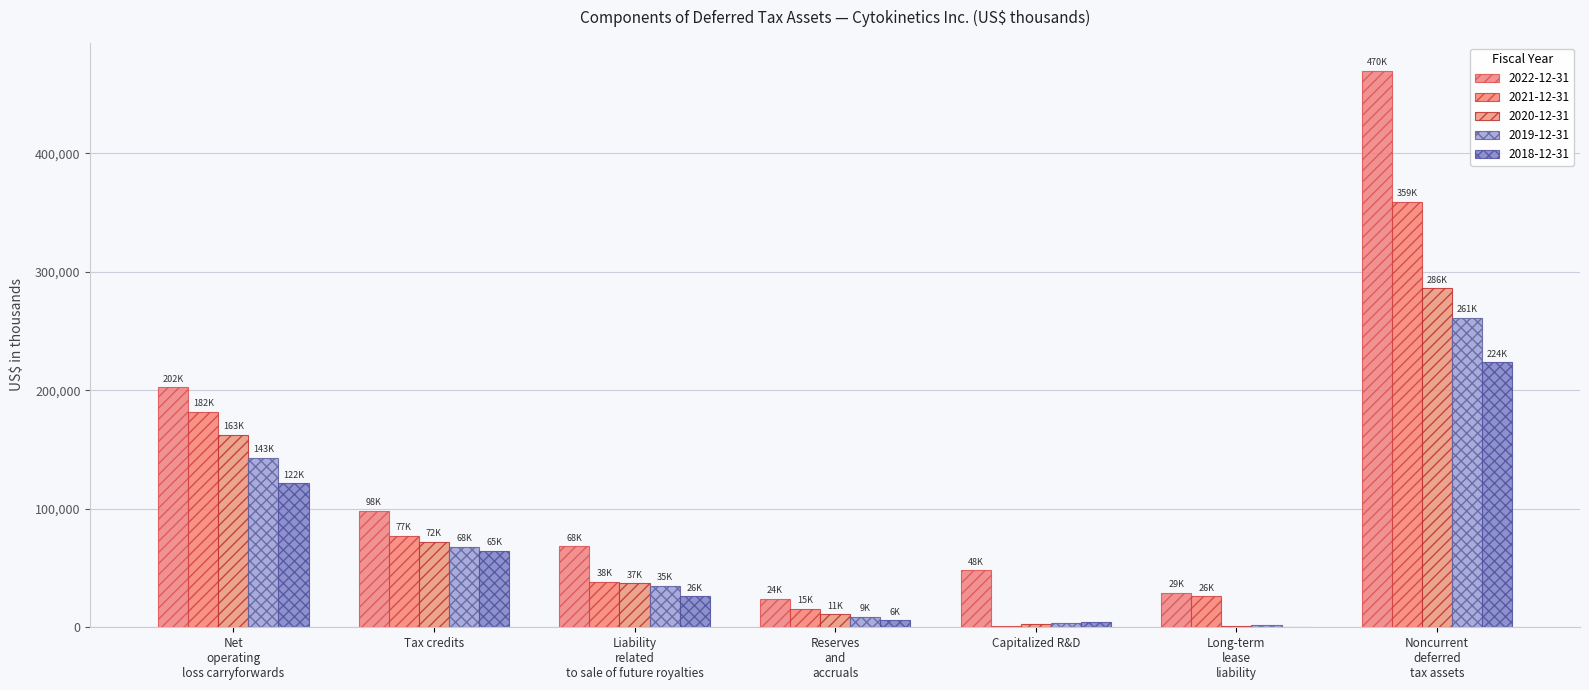

Reading left to right, list all the values displayed in this chart.

2022-12-31: 202459	98292	68366	23950	48047	28901	470015
2021-12-31: 181977	77366	38302	15409	1115	26223	359000
2020-12-31: 162514	71976	36989	10876	2370	718	286189
2019-12-31: 143228	67892	35213	8690	3949	1674	261426
2018-12-31: 121748	64797	26294	5772	4614	0	223811